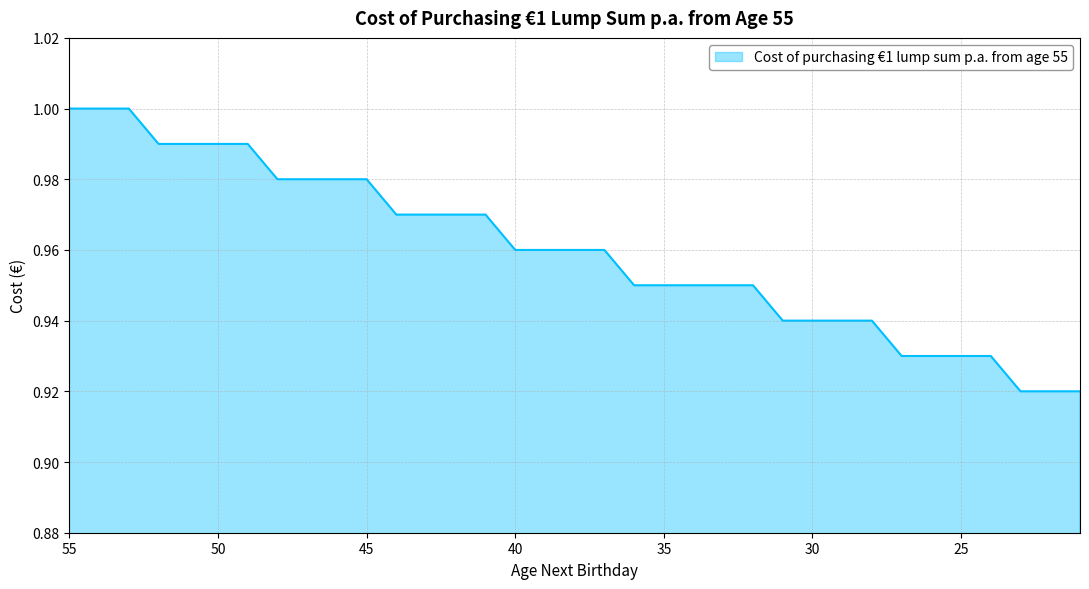

At which category does the chart reach its peak across all series?

55